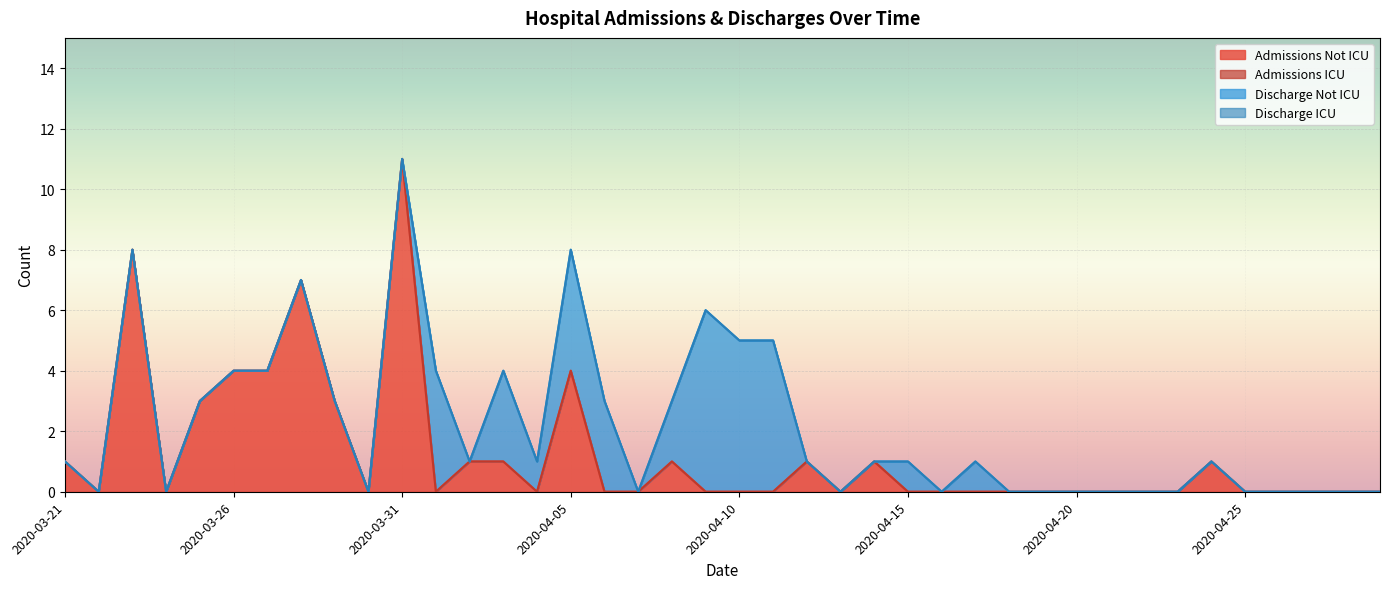

How many series are shown in this chart?

4